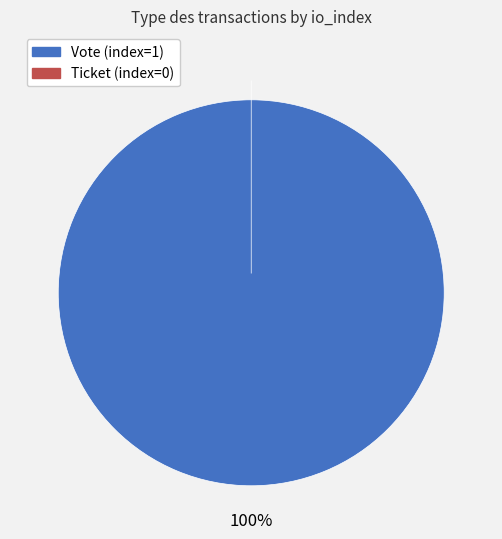

To the nearest percent, what percentage of the pie is Vote (index=1)?

100%